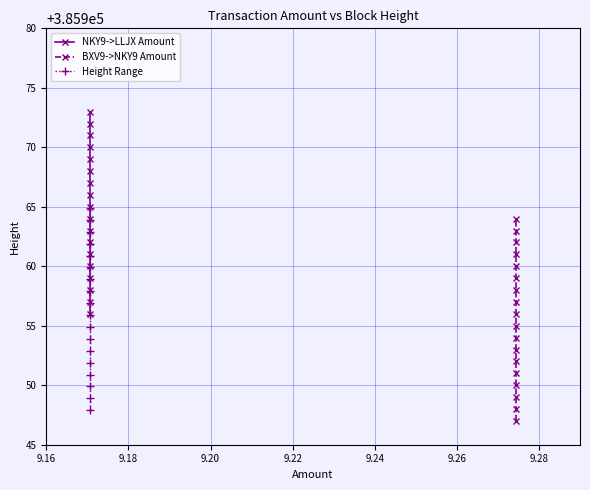

Reading left to right, what are all the values shown in this chart?

NKY9->LLJX Amount: 385956.0	385957.0	385958.0	385959.0	385960.0	385961.0	385962.0	385963.0	385964.0	385965.0	385966.0	385967.0	385968.0	385969.0	385970.0	385971.0	385972.0	385973.0
BXV9->NKY9 Amount: 385947.0	385948.0	385949.0	385950.0	385951.0	385952.0	385953.0	385954.0	385955.0	385956.0	385957.0	385958.0	385959.0	385960.0	385961.0	385962.0	385963.0	385964.0
Height Range: 385947.9	385948.9	385949.9	385950.9	385951.9	385952.9	385953.9	385954.9	385955.9	385956.9	385957.9	385958.9	385959.9	385960.9	385961.9	385962.9	385963.9	385964.9